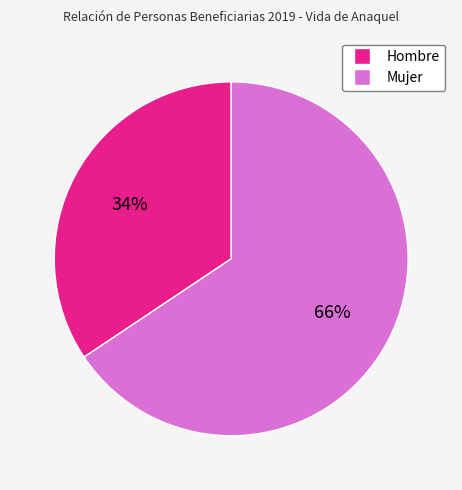

True or false: Hombre accounts for 34% of the total.

True